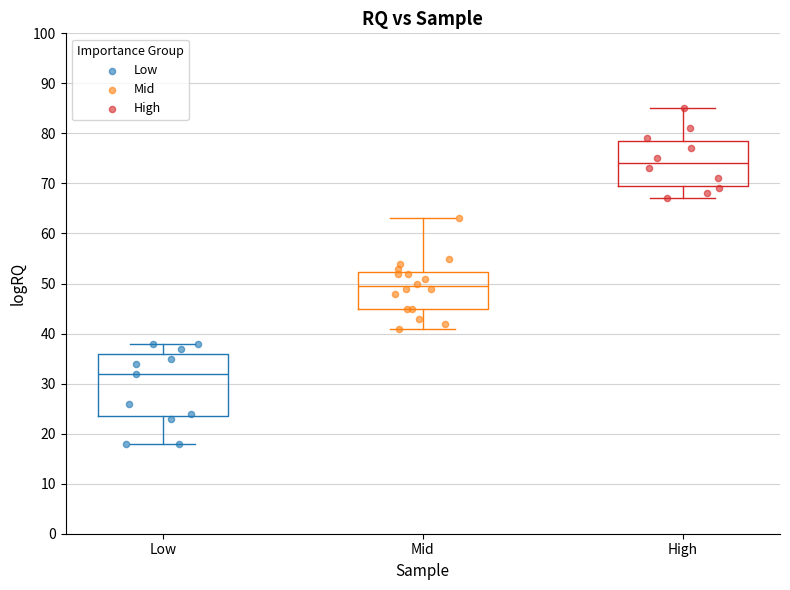

Which box's median line is the lowest?

Low